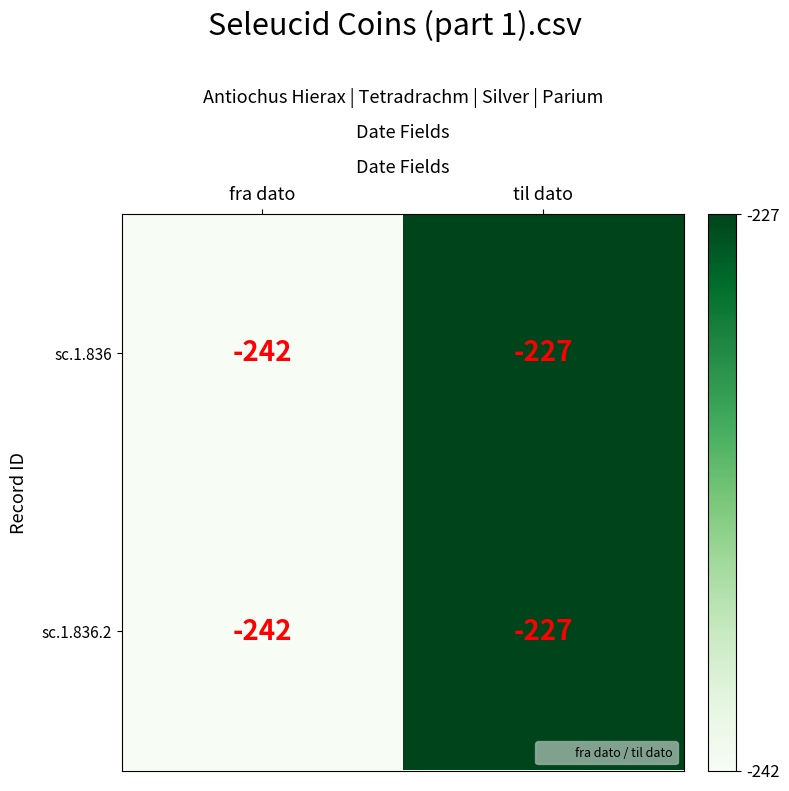

At which category is the sum across all series the highest?

til dato